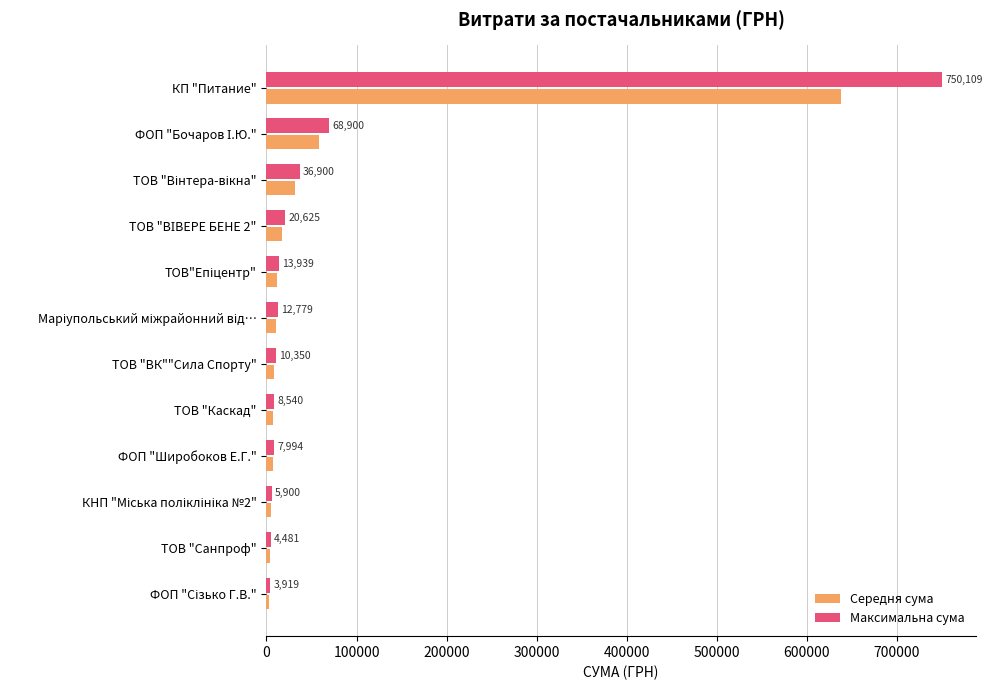

List the series in order of their peak value, lowest first.

Середня сума, Максимальна сума